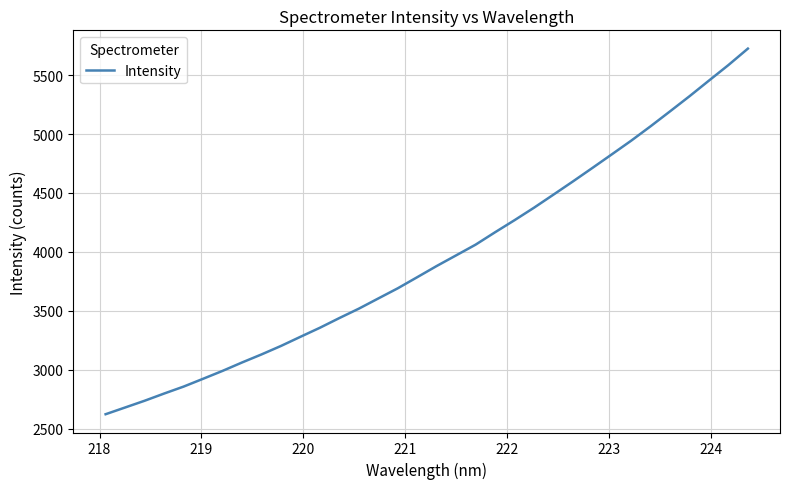

How many values are below 3880?

17